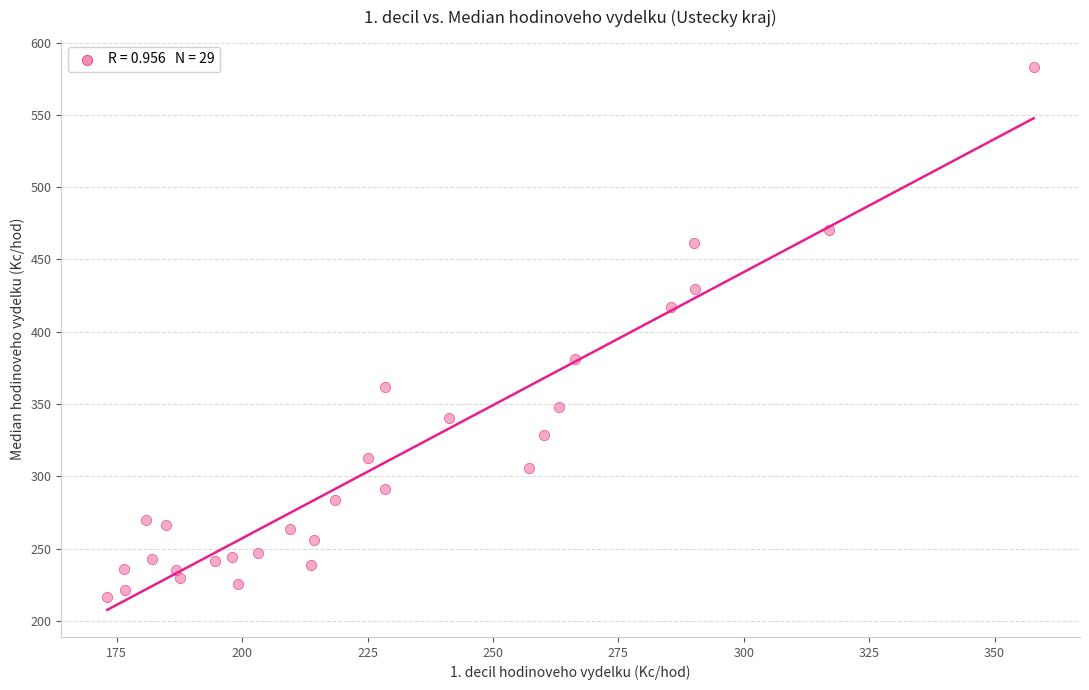

What is the range of X values (max minus min)?

184.7